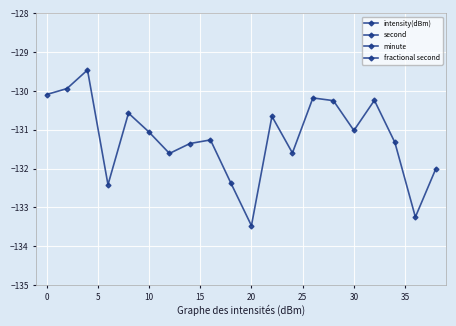

How many series are shown in this chart?

4